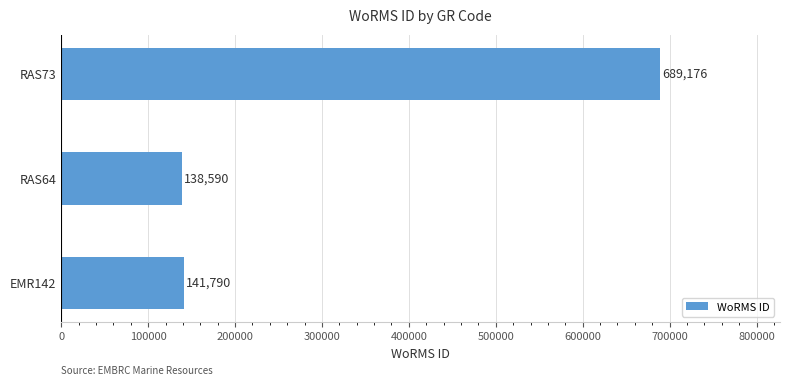

Where is the data nearest to the value 413883?

EMR142